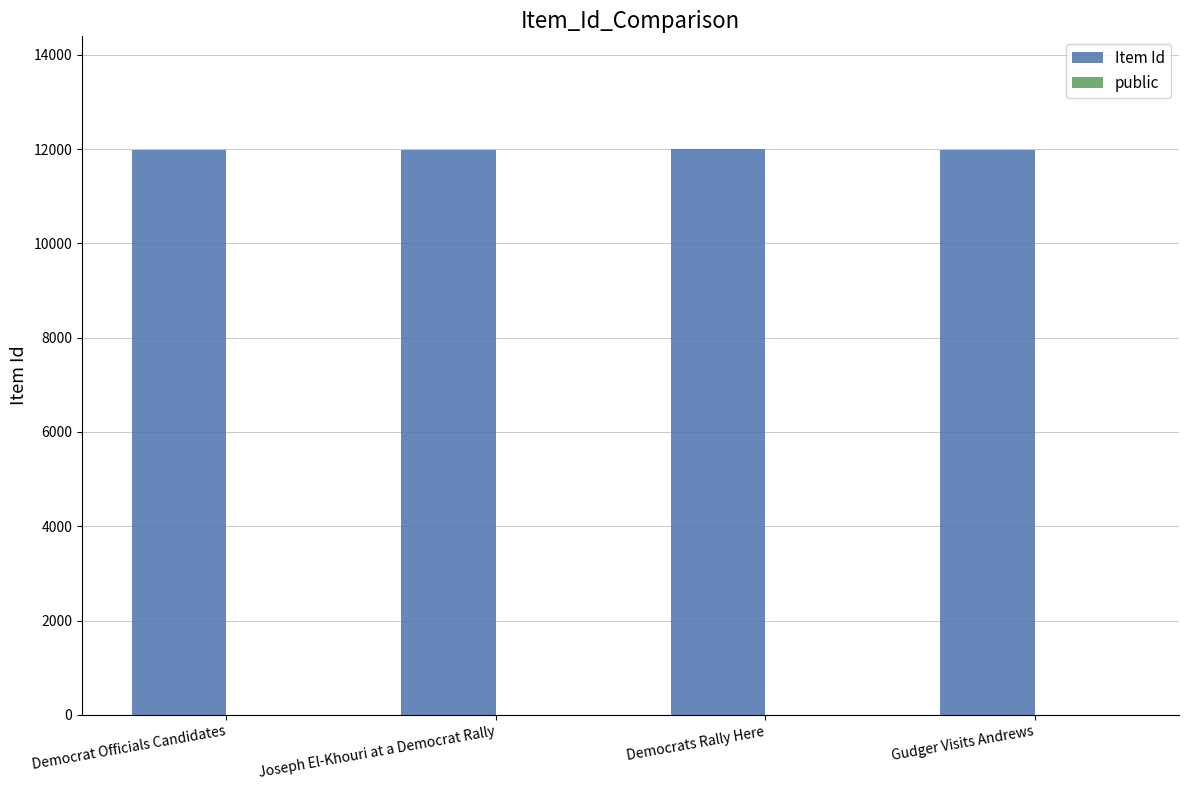

The Item Id series shows 16769 at Joseph El-Khouri at a Democrat Rally. True or false?

False